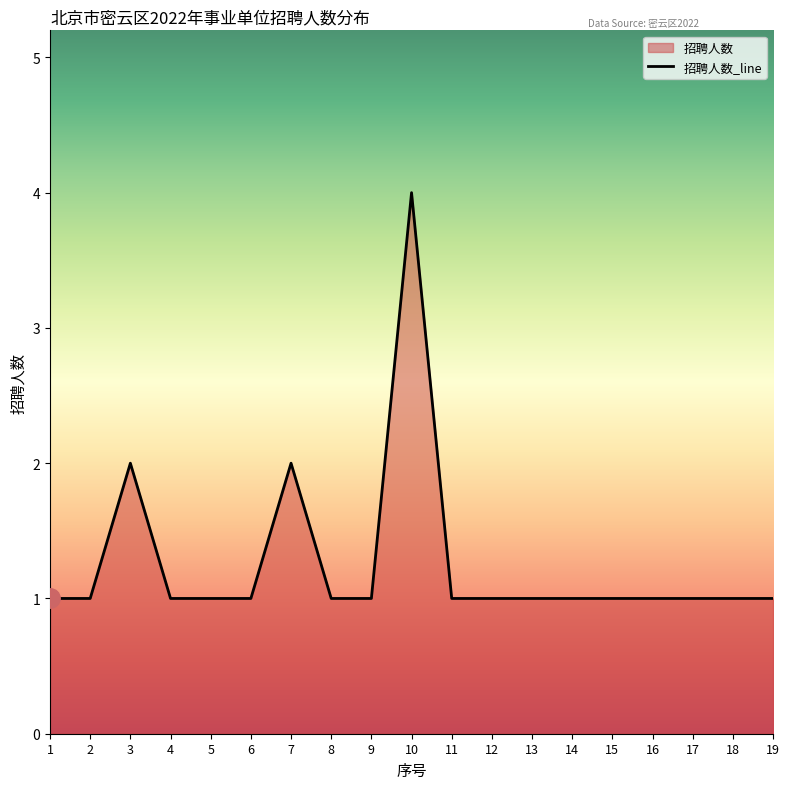

What is the ratio of the value at 13 to the value at 14?

1.0